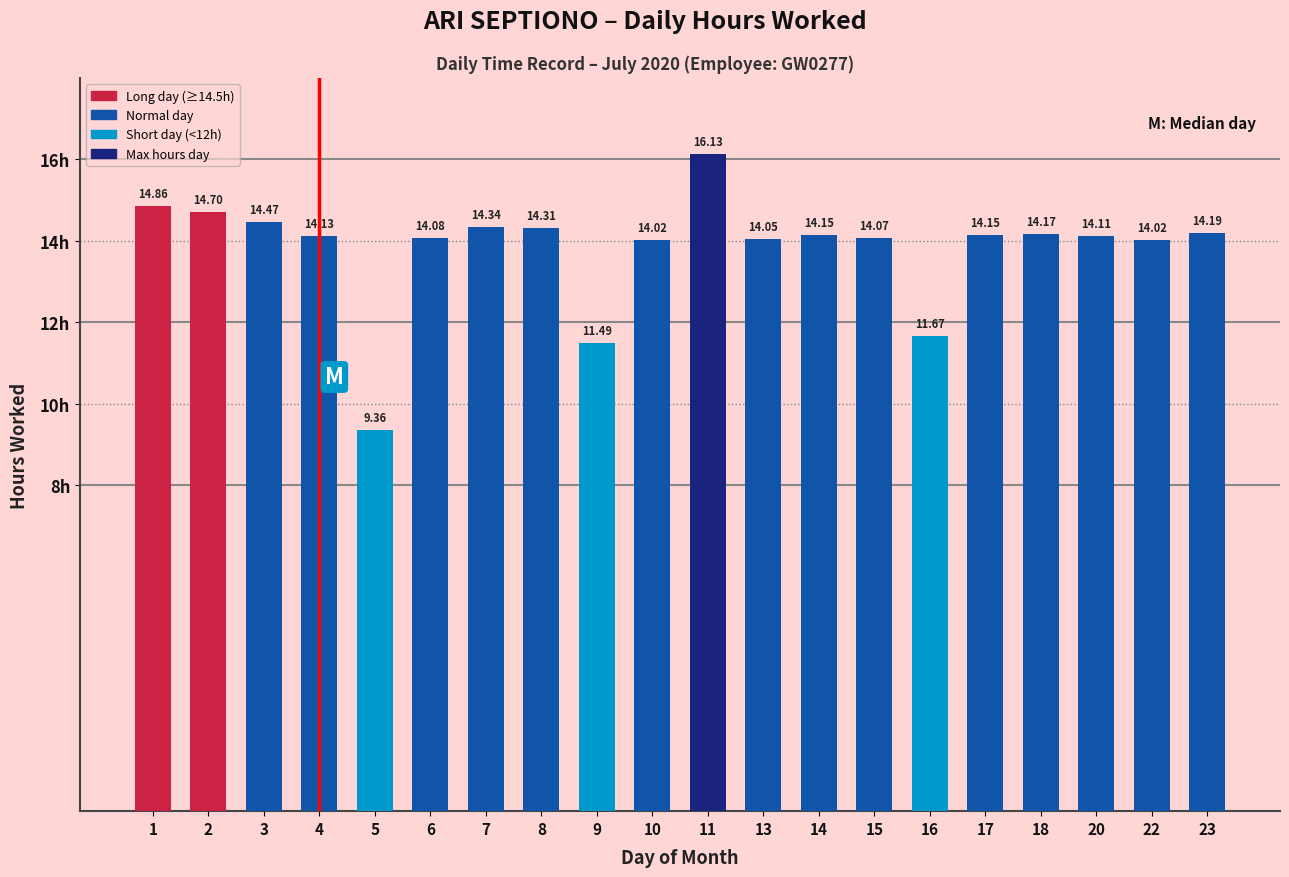

How many categories are shown in the chart?

20